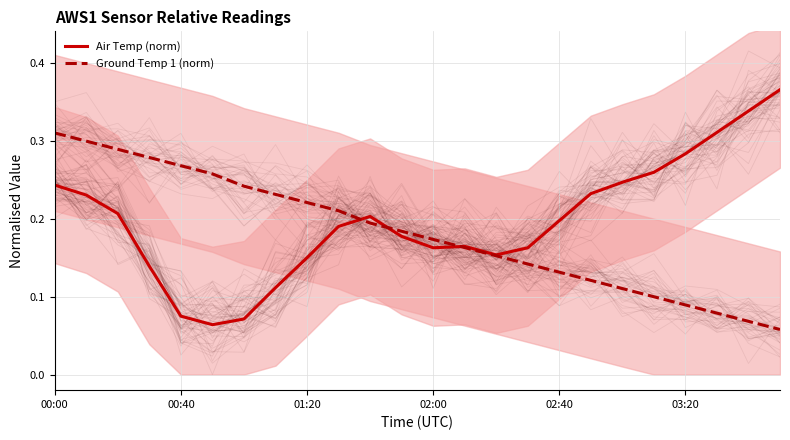

What are all the series names shown in the legend?

Air Temp (norm), Ground Temp 1 (norm)